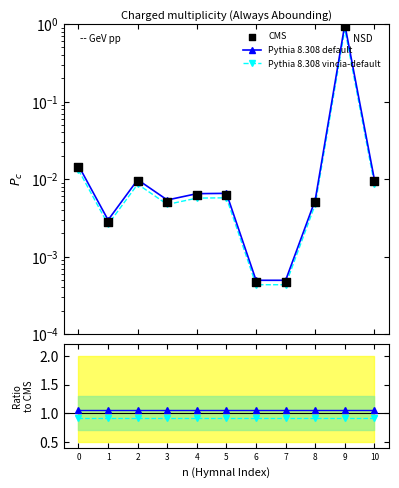

Is the value of CMS at 6 greater than the value of Pythia 8.308 default at 0?

No